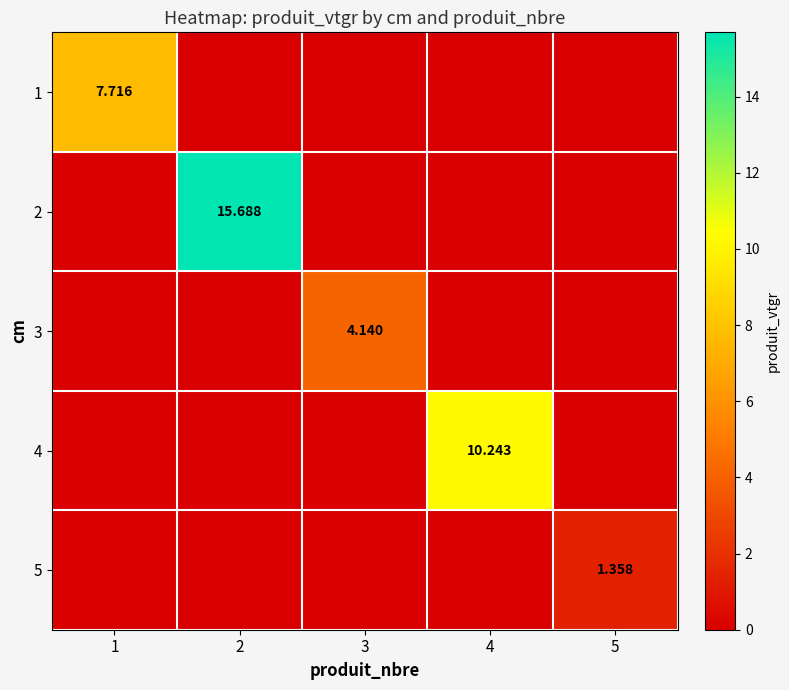

Which has a higher value, 2 or 1?

1